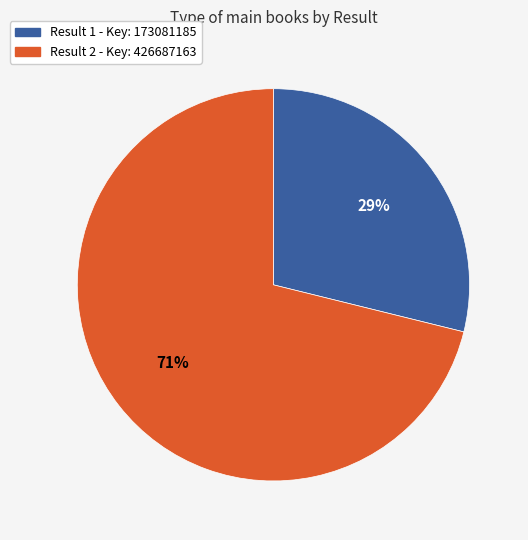

To the nearest percent, what is the difference between the largest and smallest slice percentages?

42%